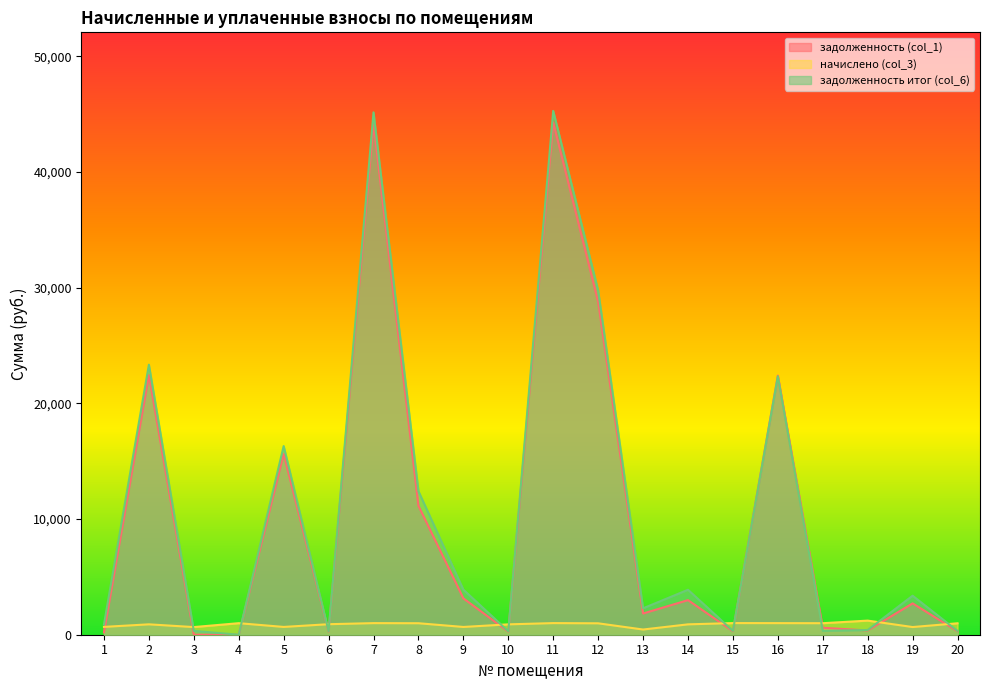

List the series in order of their peak value, highest first.

задолженность итог (col_6), задолженность (col_1), начислено (col_3)